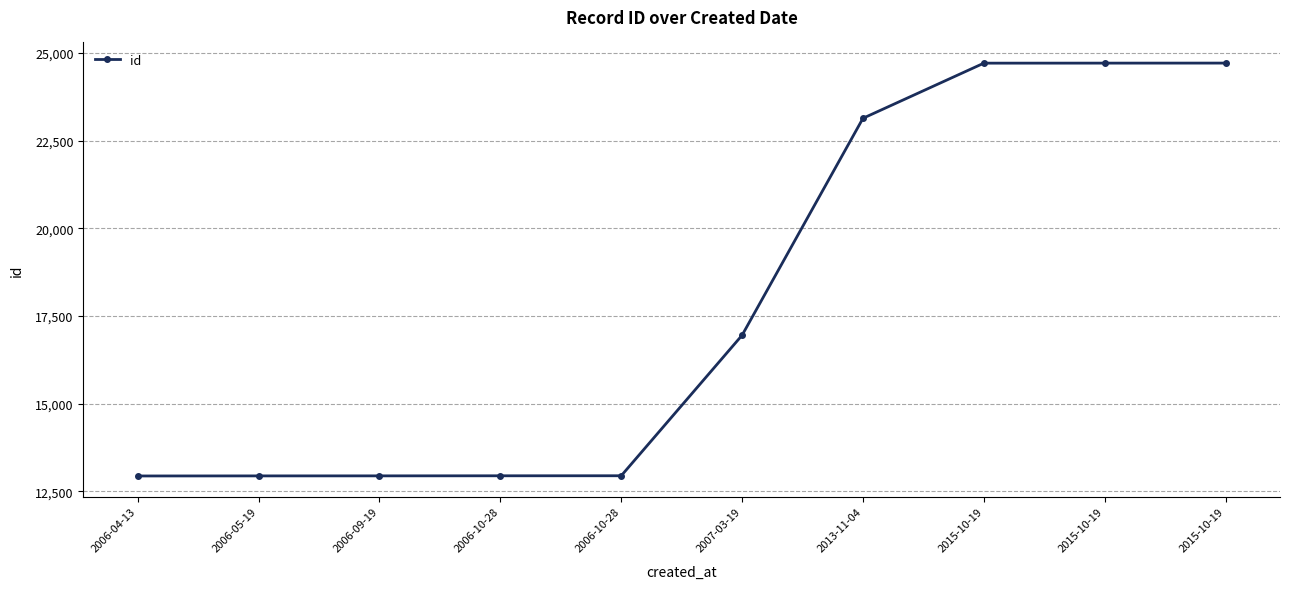

Reading right to left, list all the values displayed in this chart.

24713	24712	24711	23139	16951	12942	12941	12939	12938	12936